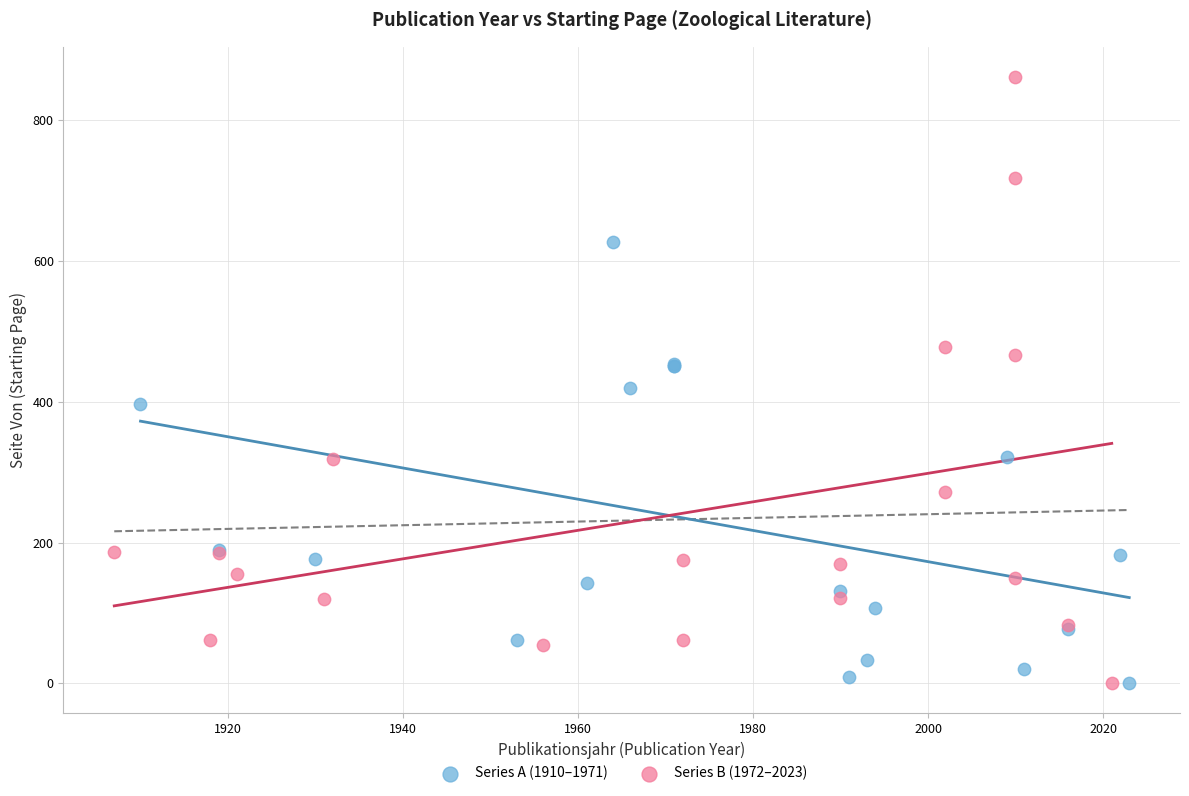

Which series contains the highest Y value?

Series B (1972–2023)